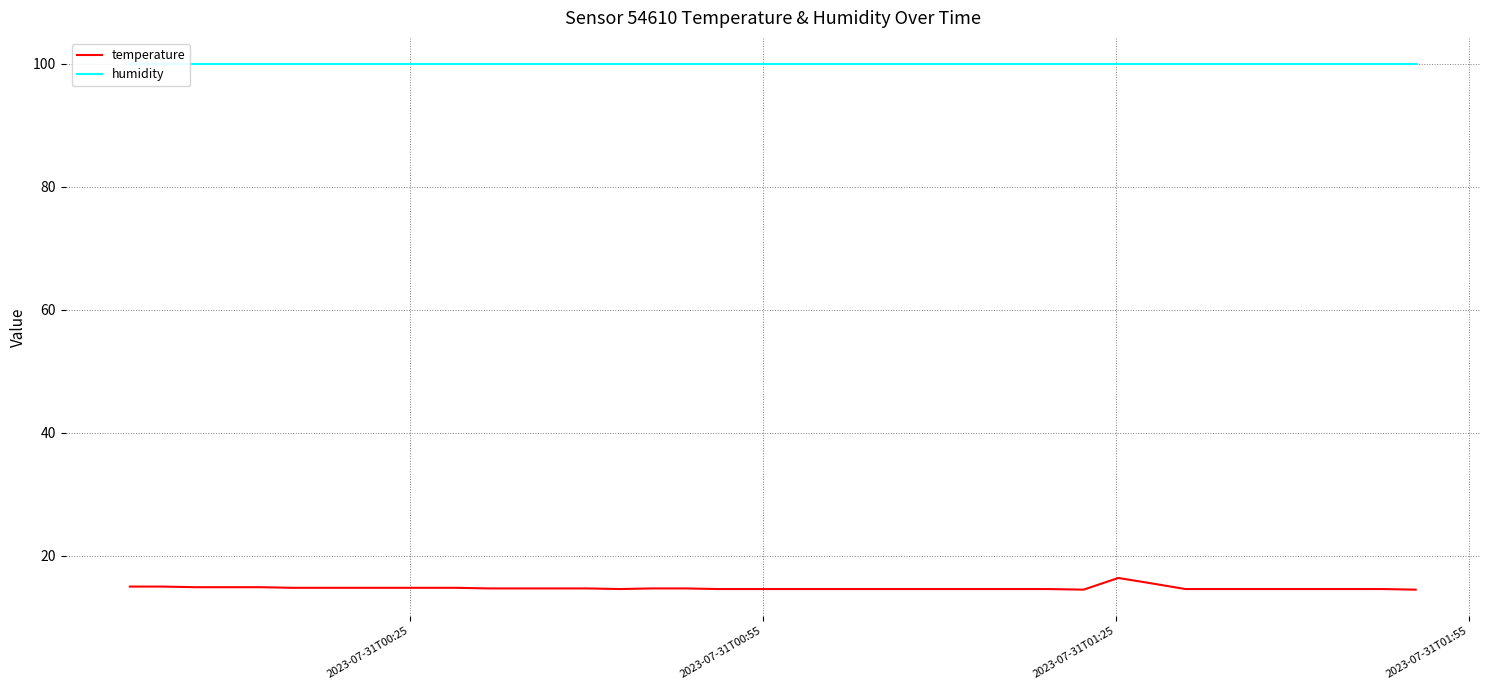

True or false: temperature and humidity cross at least once.

False